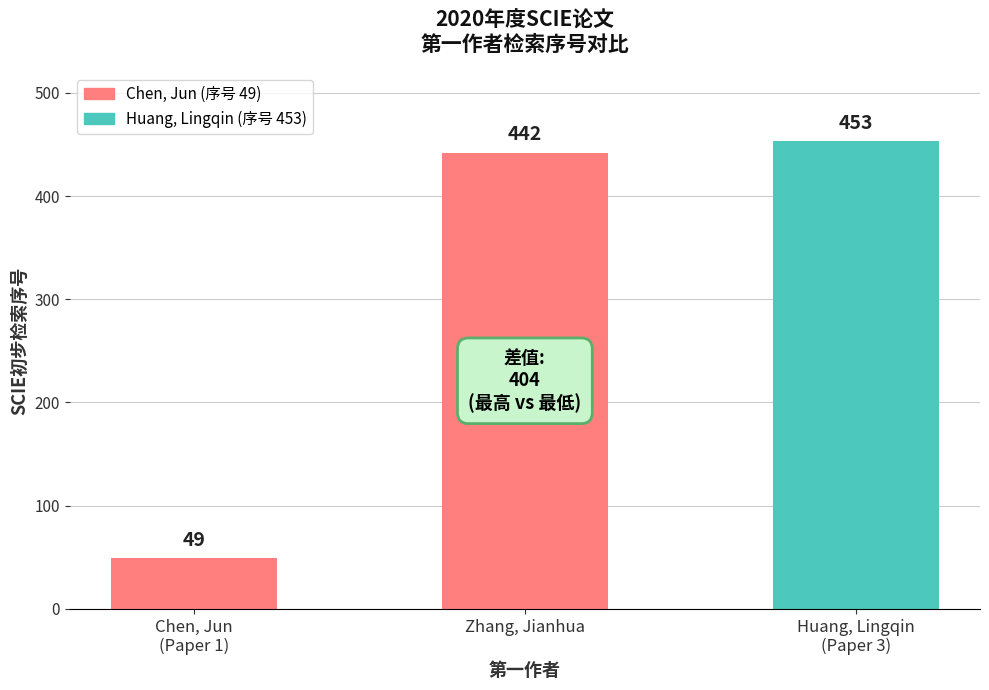

How many distinct data groups are displayed?

1